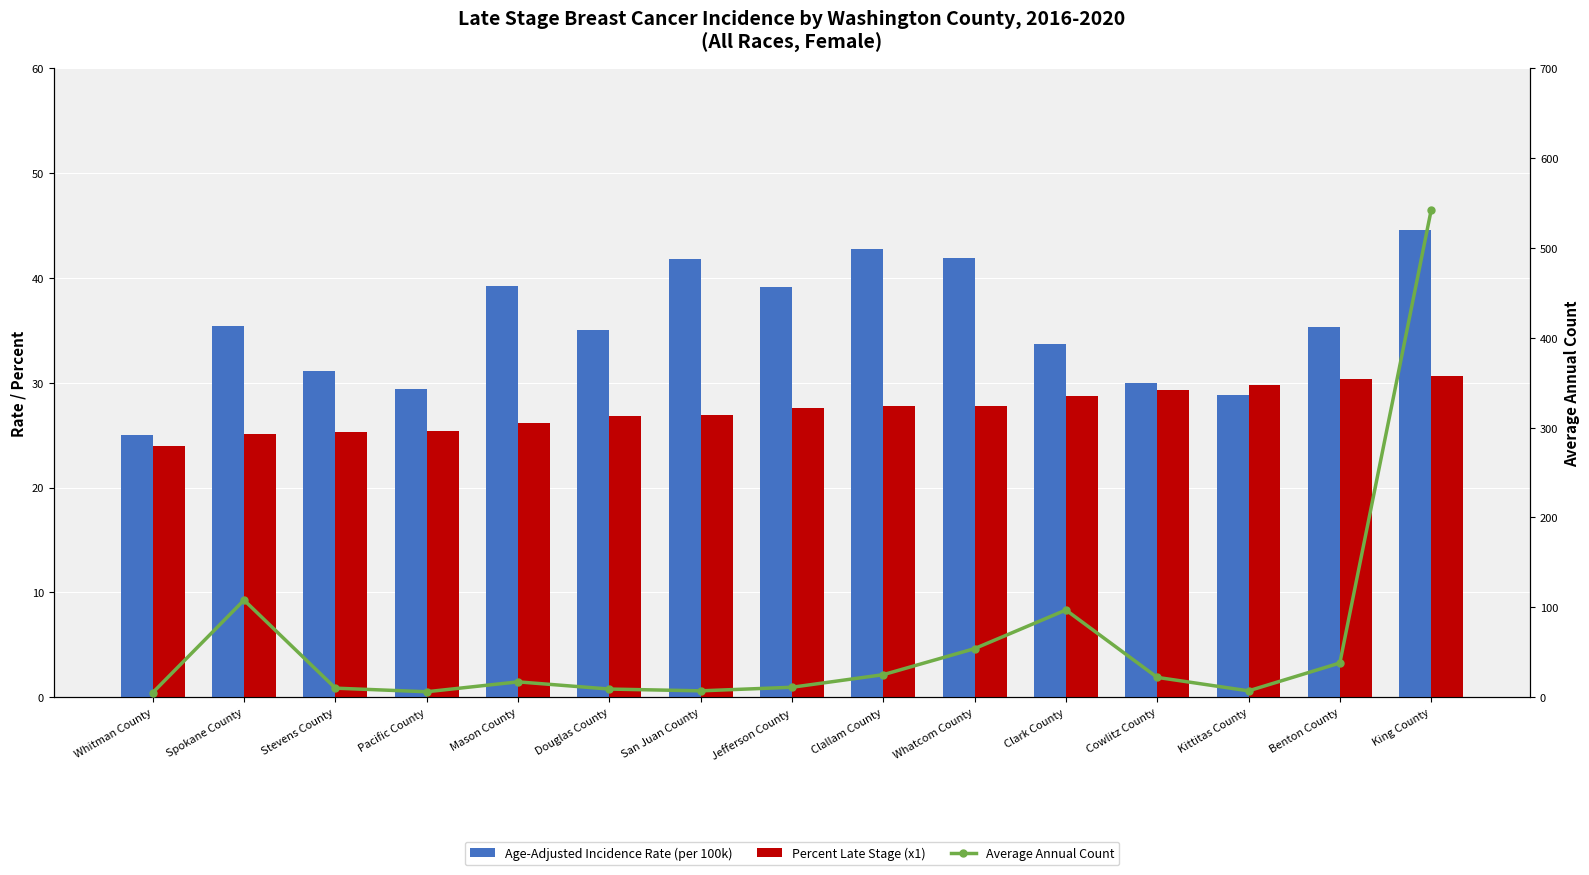

What position from the right is Whitman County?

15